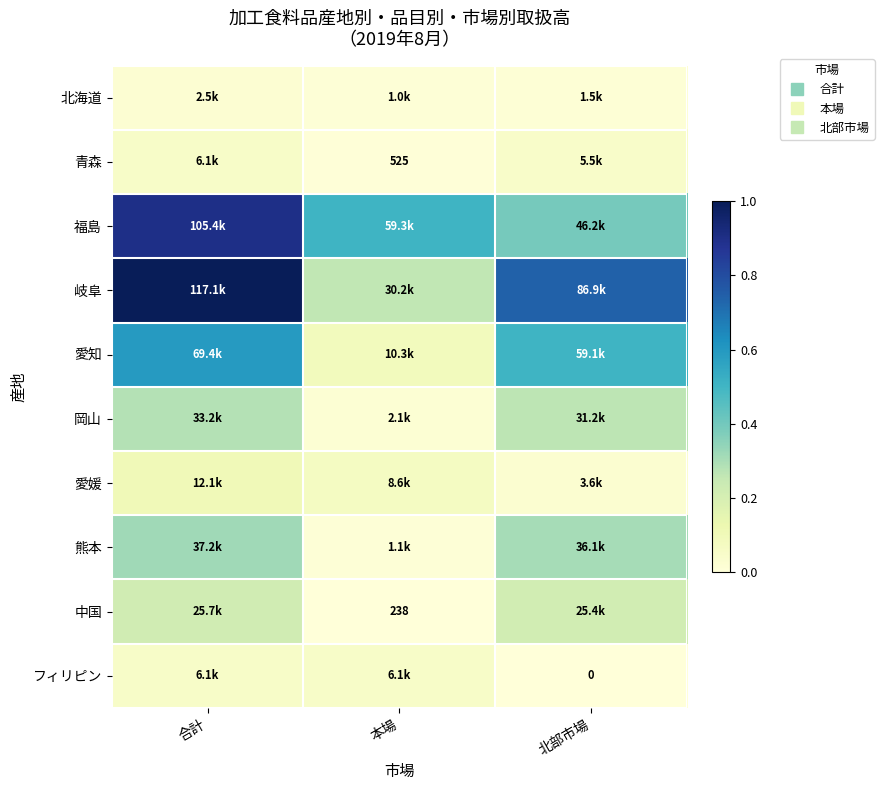

At which label is 愛知 closest to 0?

本場